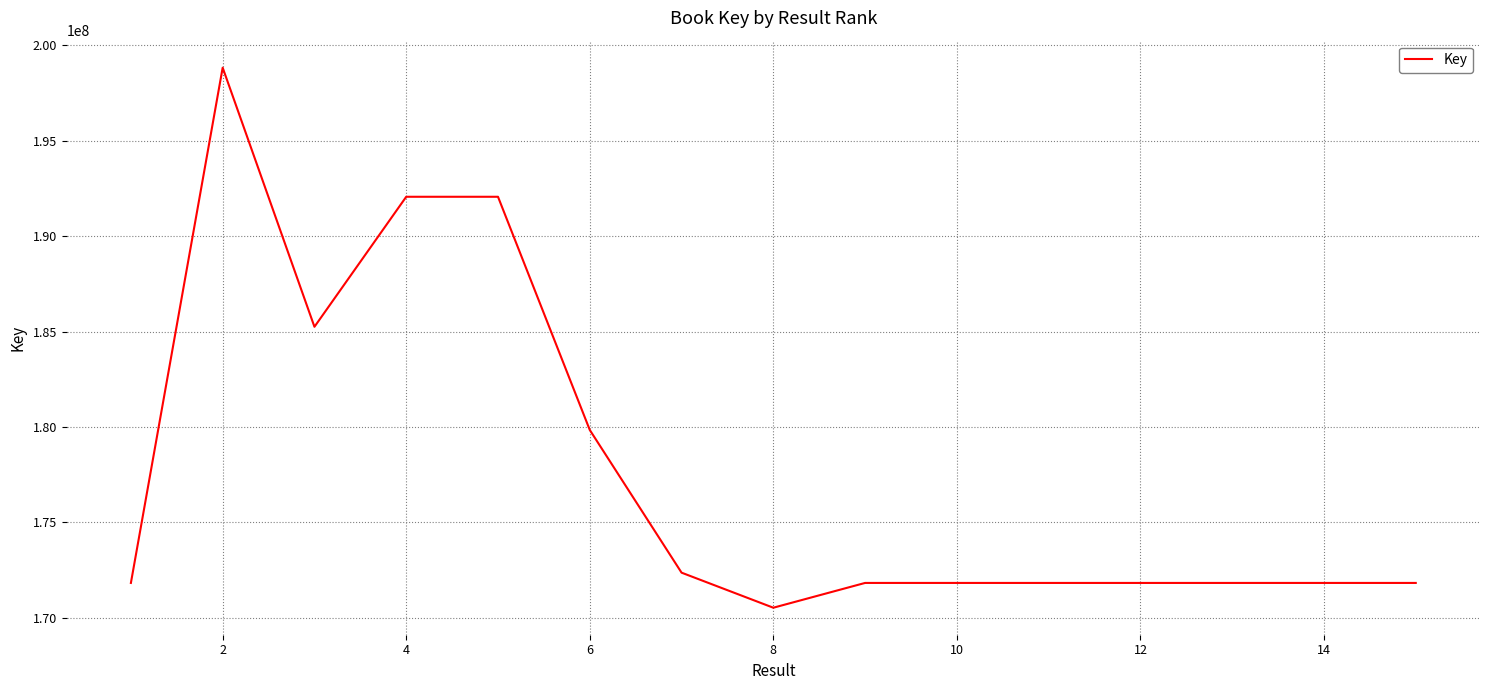

What is the difference between the maximum and minimum values?

28279237